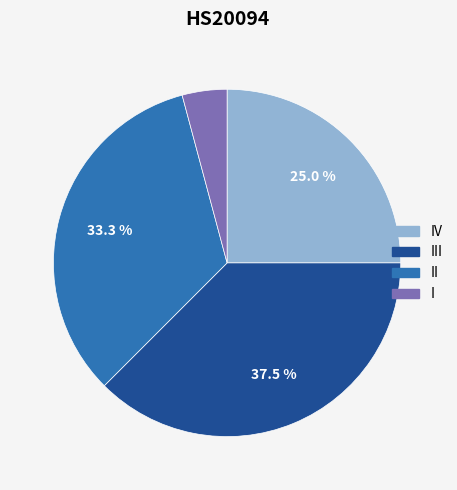

Which category has the biggest portion of the pie?

III